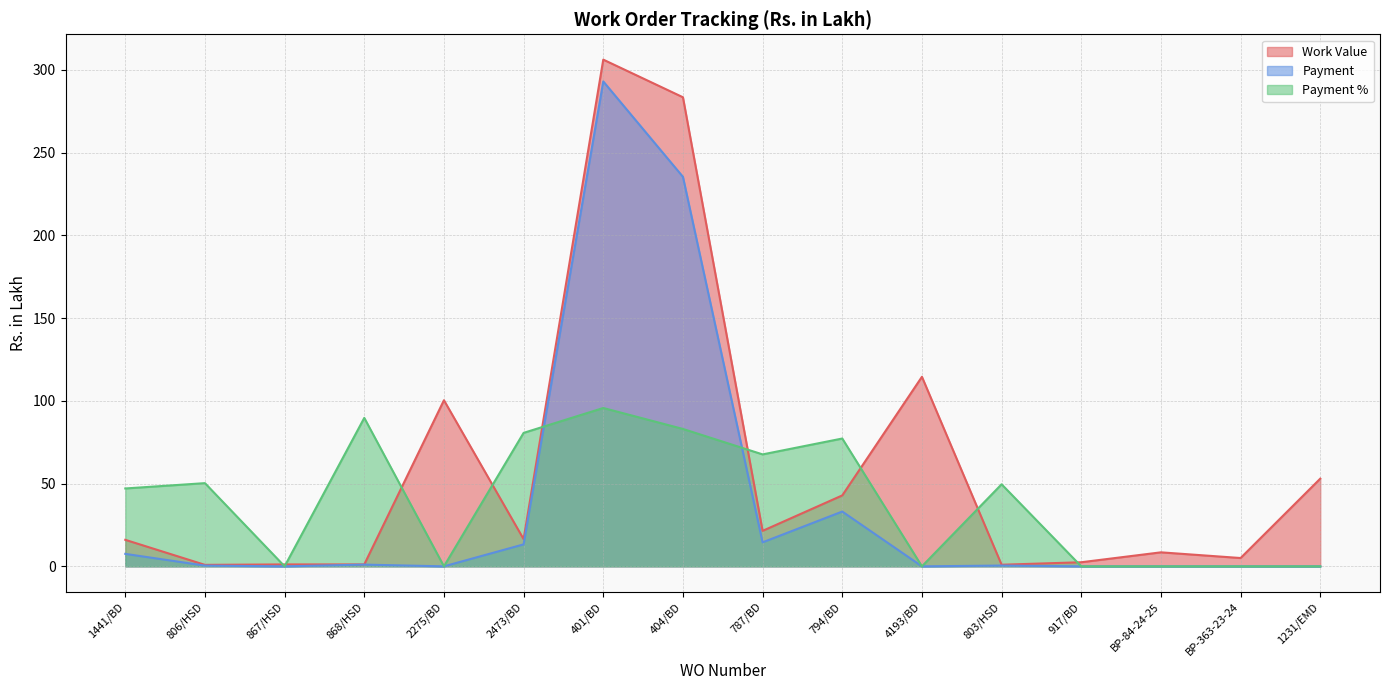

Where is the first local maximum for Payment %?

806/HSD